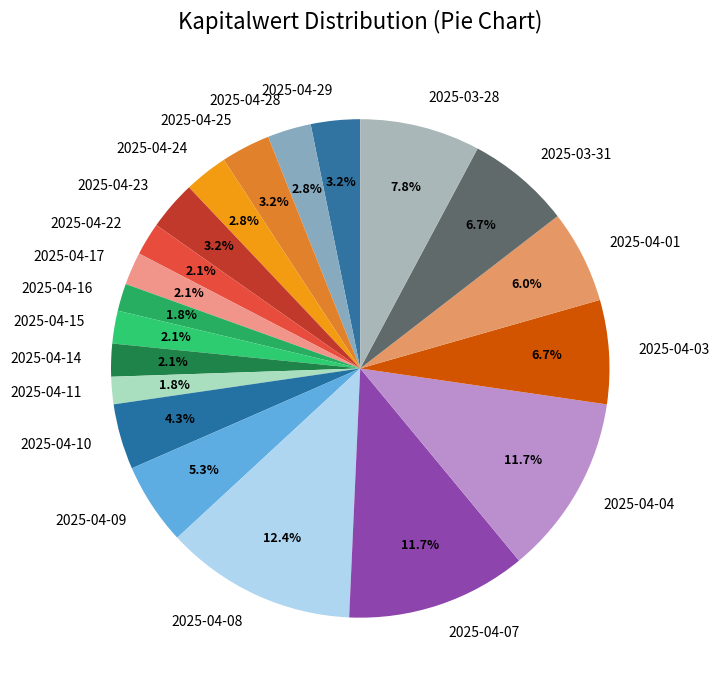

Is there any slice that represents more than half of the pie?

No